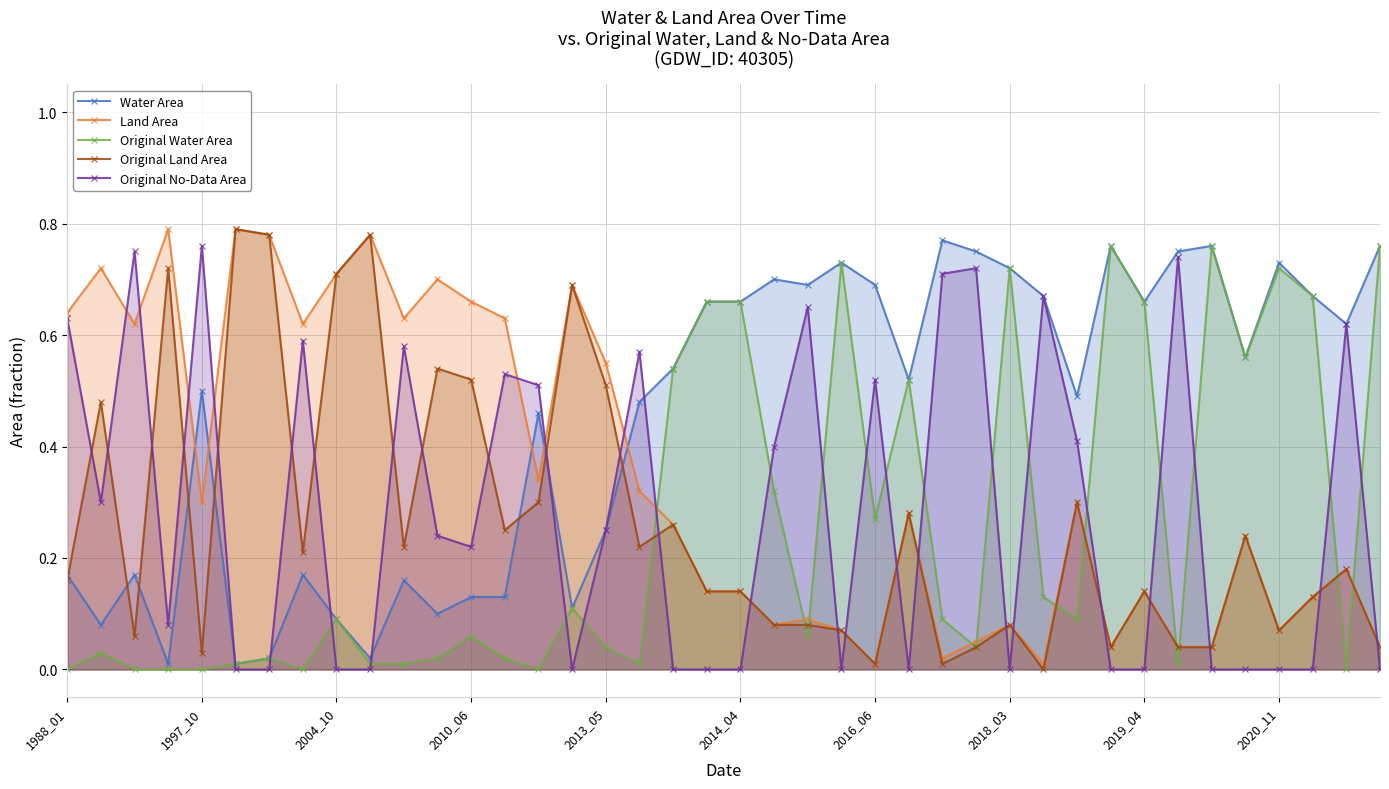

What is the total value across all series at 2010_06?

1.6